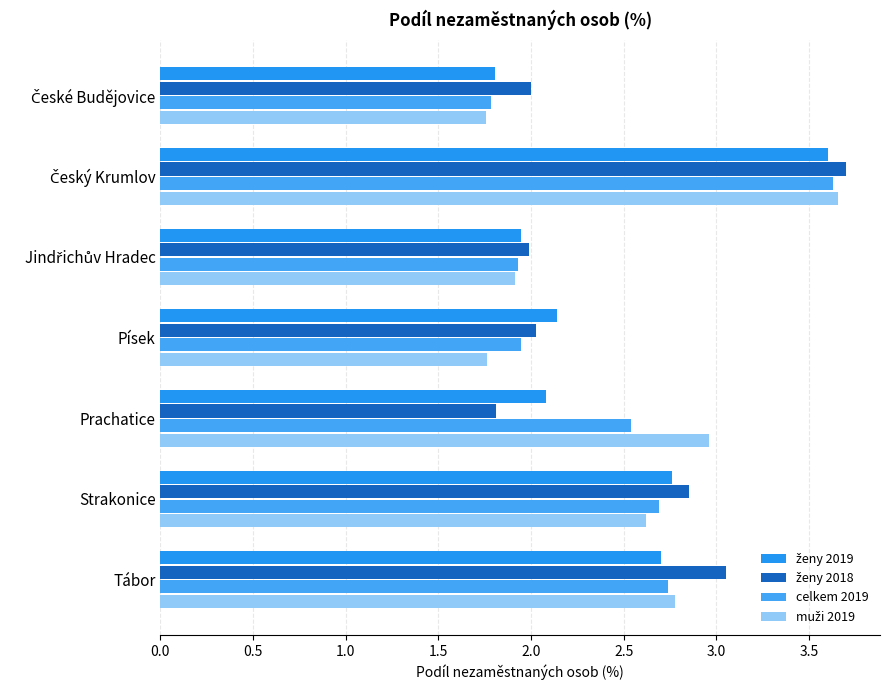

How many data points does each series have?

7